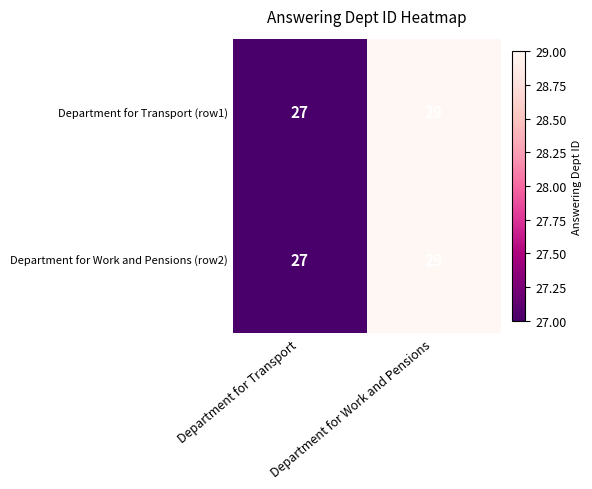

Is it true that Department for Transport (row1) equals 29 at Department for Work and Pensions?

True